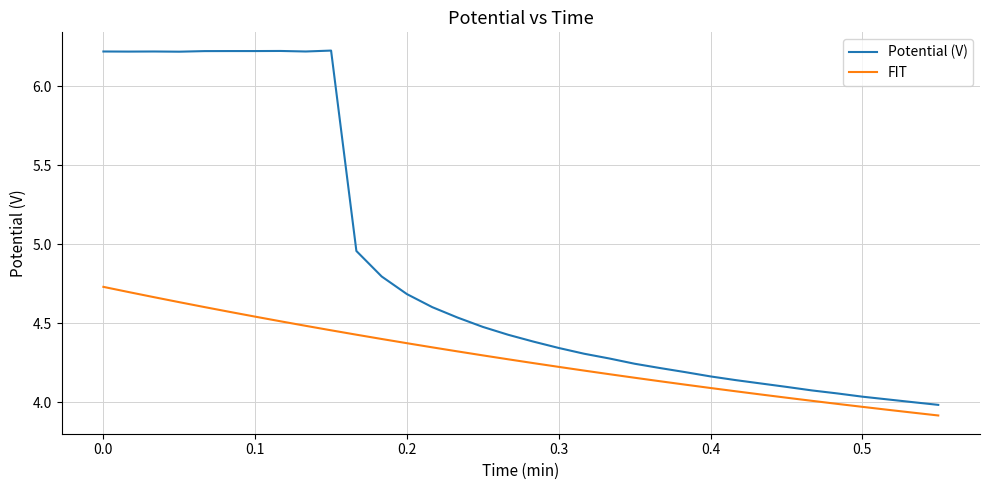

What is the difference between the maximum and minimum values in the FIT series?

0.8